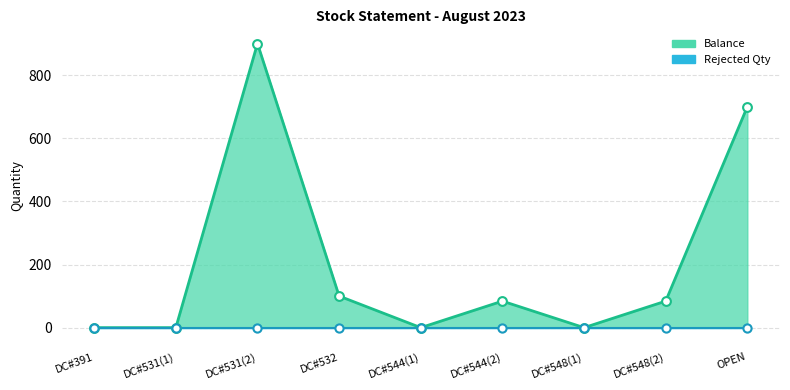

Between DC#544(2) and DC#544(1), which is larger?

DC#544(2)